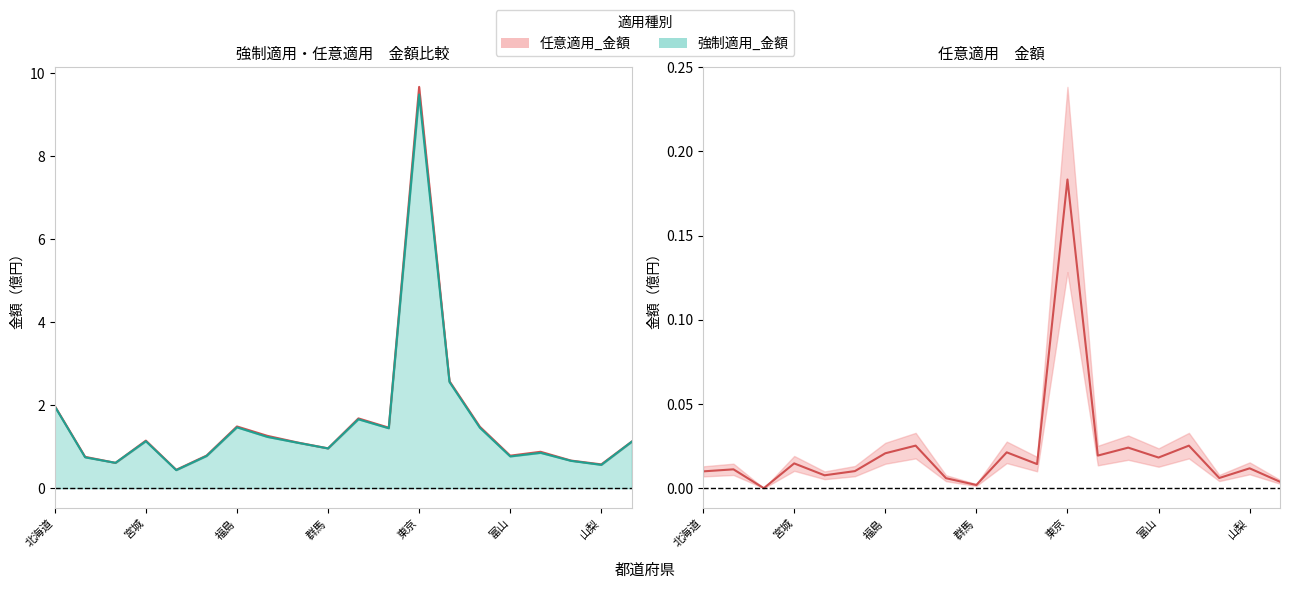

How many values in the 総数_金額 series are below 1?

9